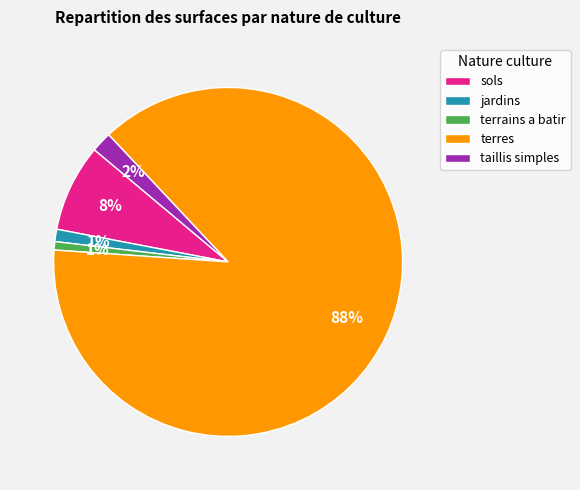

What is the largest slice in the pie chart?

terres